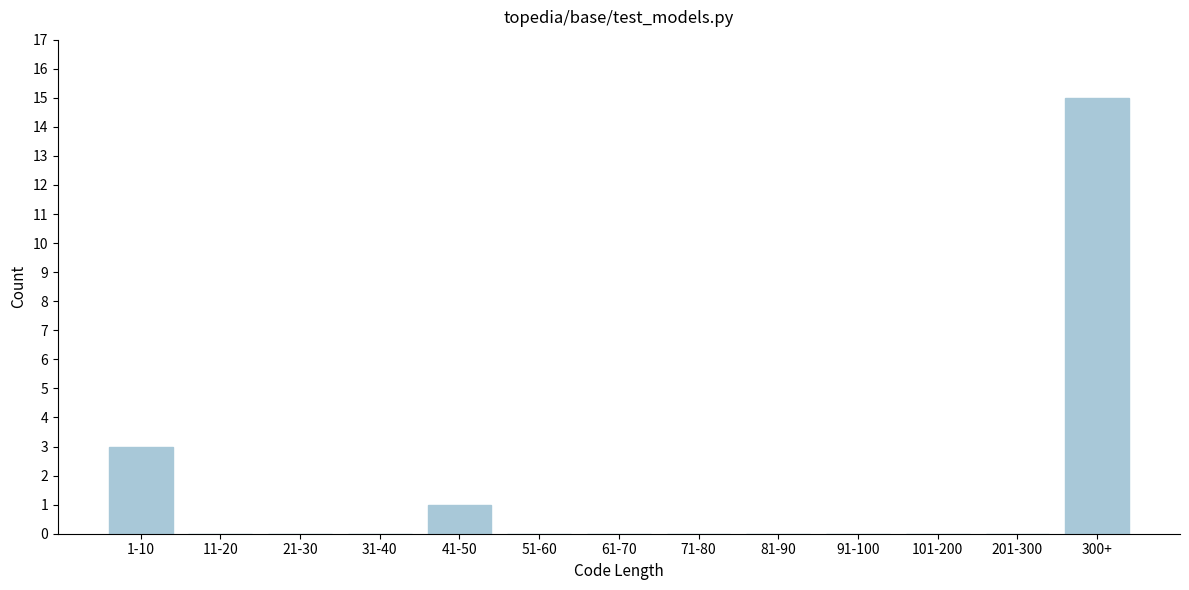

Reading right to left, what are all the values shown in this chart?

300+=15	201-300=0	101-200=0	91-100=0	81-90=0	71-80=0	61-70=0	51-60=0	41-50=1	31-40=0	21-30=0	11-20=0	1-10=3